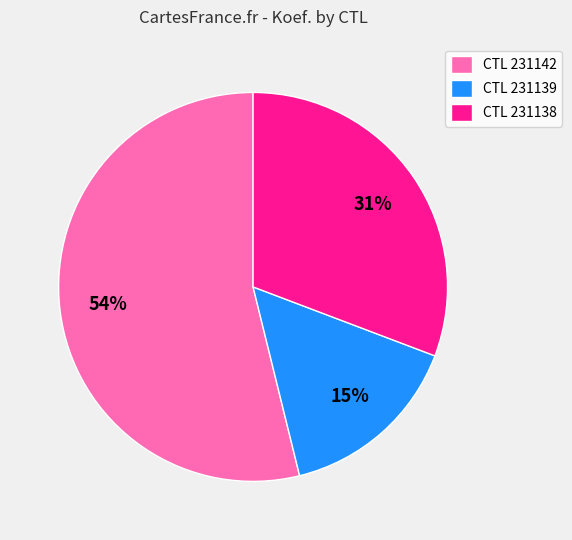

To the nearest percent, what is the combined percentage of CTL 231142 and CTL 231139?

69%